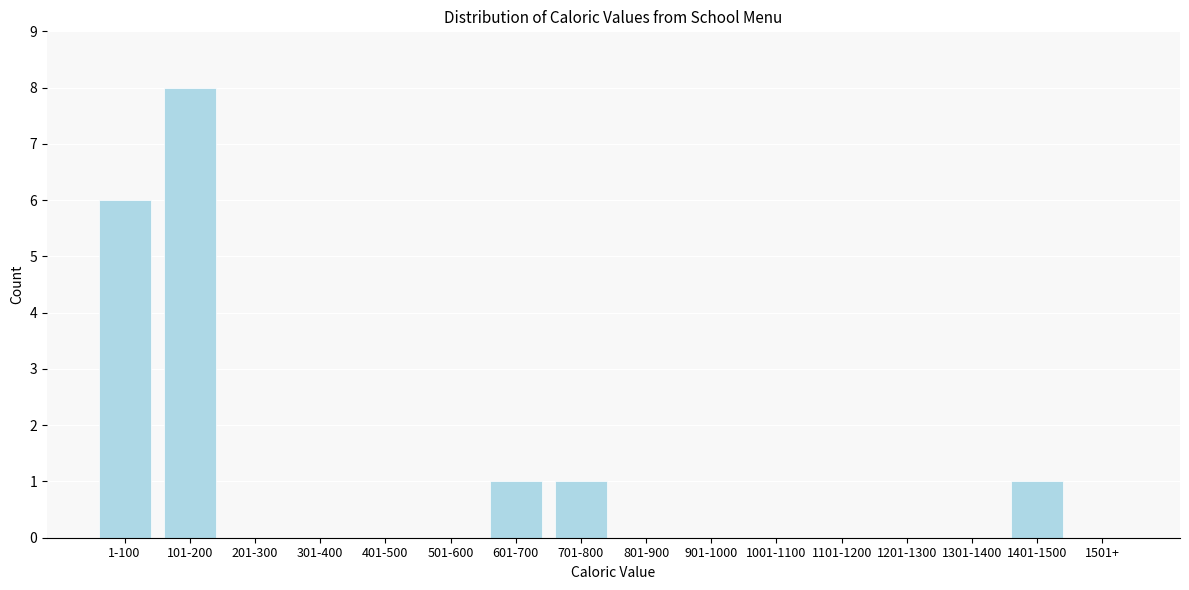

Reading right to left, list all the values displayed in this chart.

1501+=0	1401-1500=1	1301-1400=0	1201-1300=0	1101-1200=0	1001-1100=0	901-1000=0	801-900=0	701-800=1	601-700=1	501-600=0	401-500=0	301-400=0	201-300=0	101-200=8	1-100=6